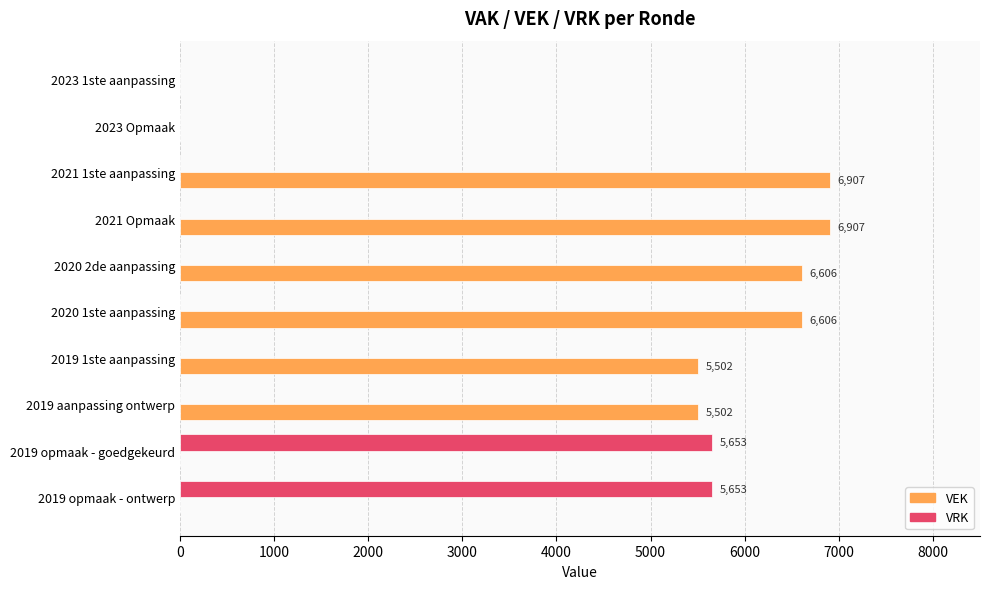

Is the value of VEK at 2020 2de aanpassing greater than the value of VRK at 2019 opmaak - goedgekeurd?

Yes